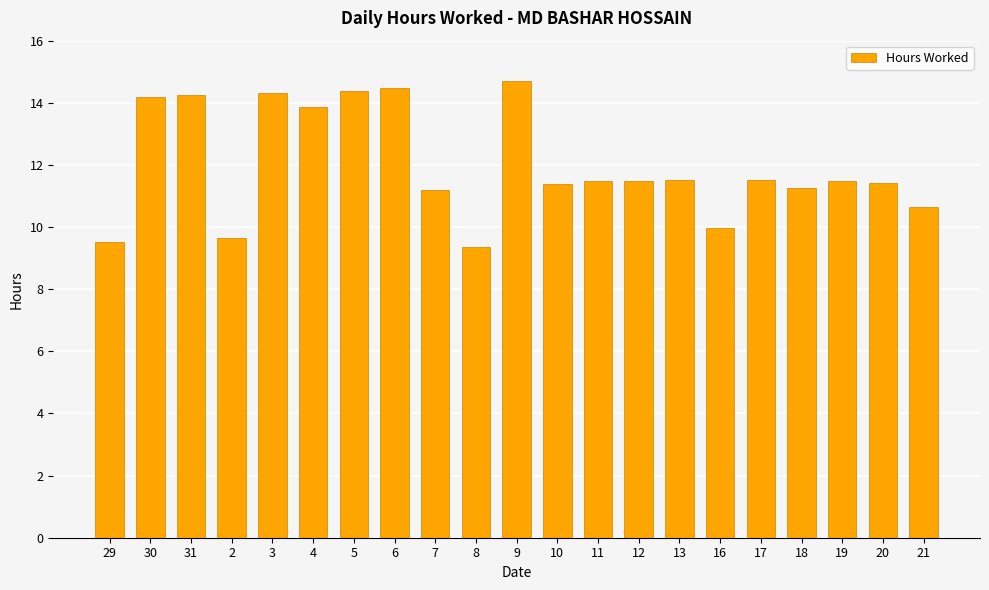

What is the change in value from 8 to 20?

+2.1